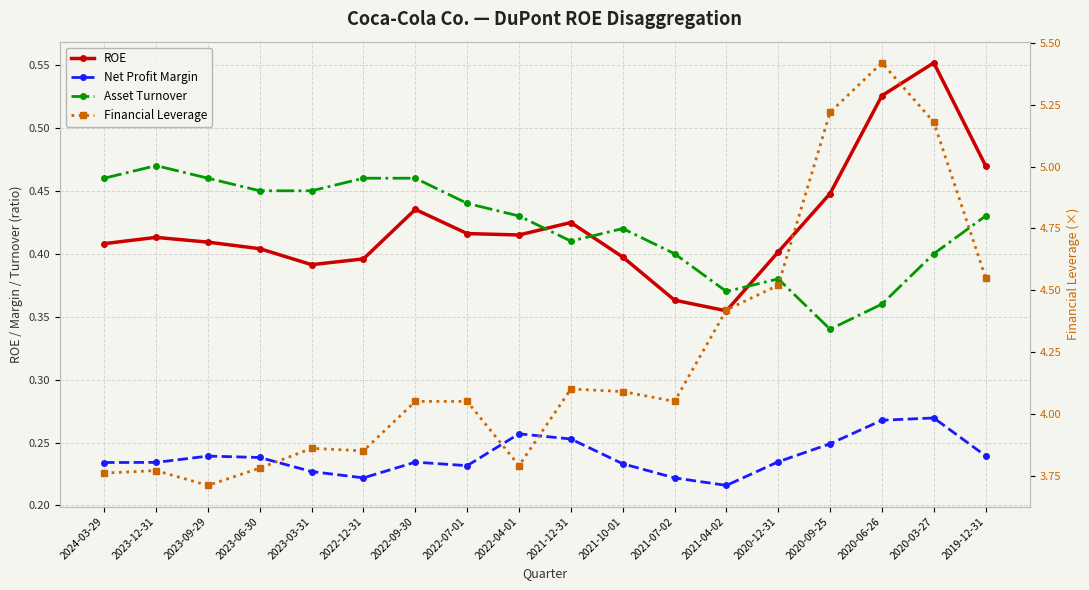

How many series are shown in this chart?

4